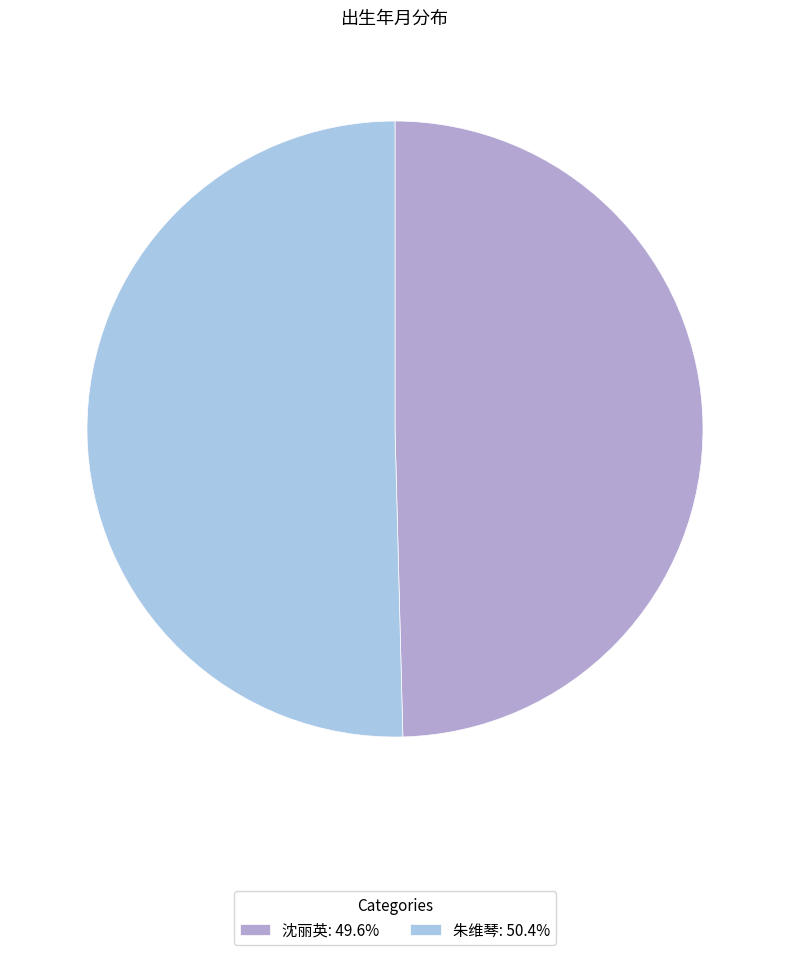

Do 朱维琴: 50.4% and 沈丽英: 49.6% together represent more than half of the pie?

Yes